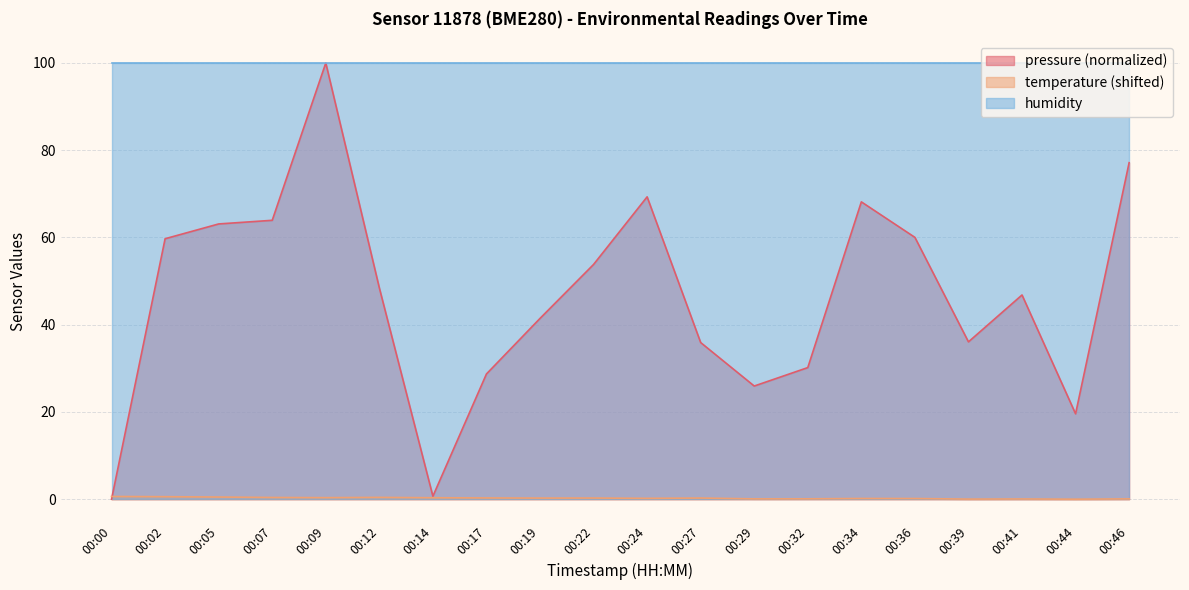

Does the chart have visible grid lines?

Yes